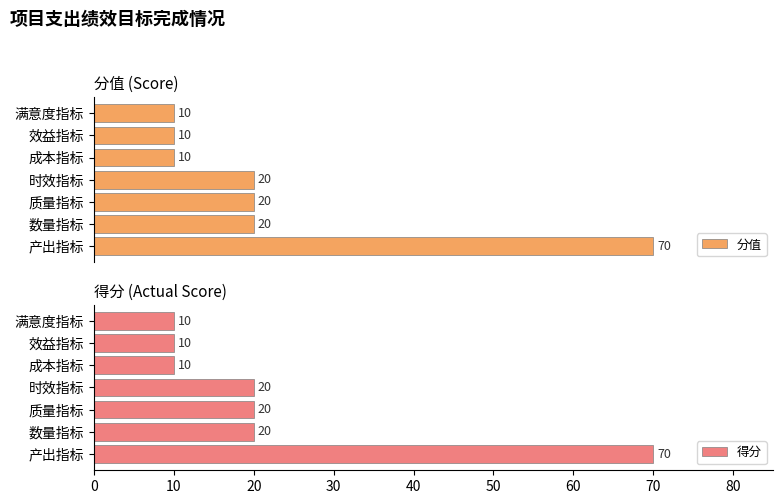

The value of 得分 at 满意度指标 is 2. True or false?

False